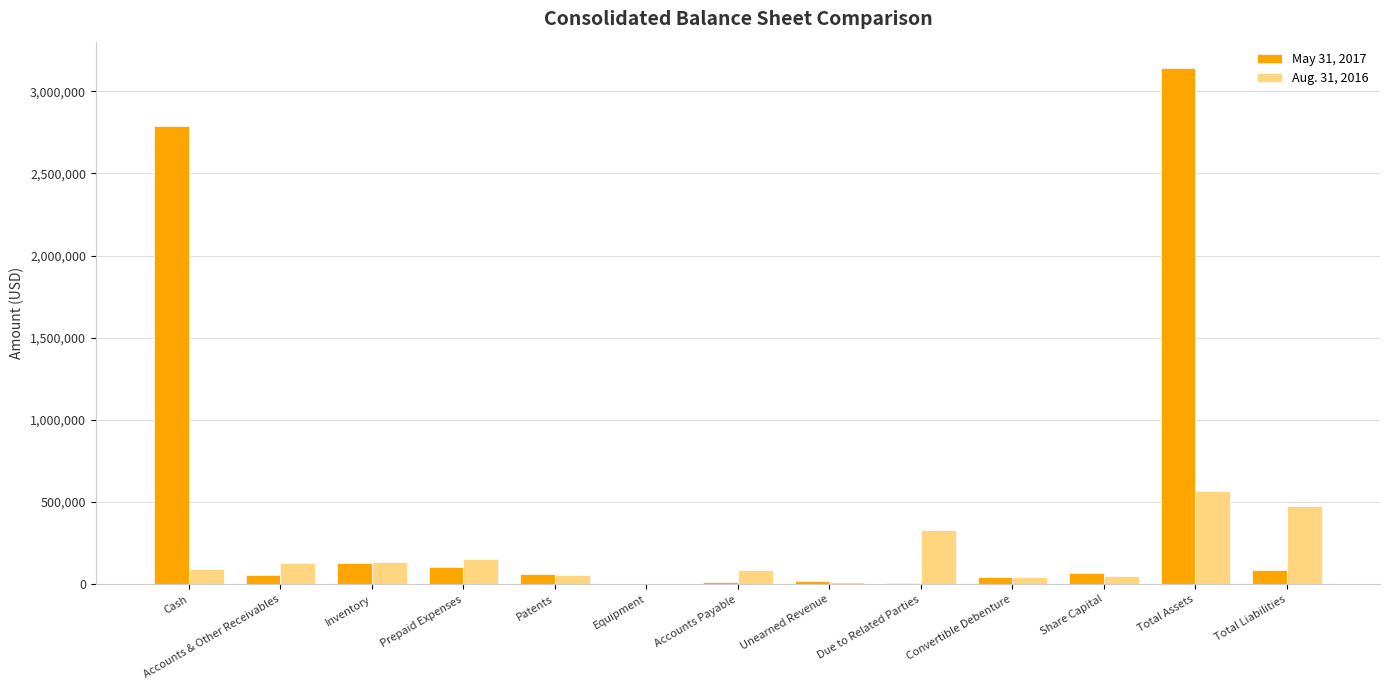

How many groups of bars are there?

13